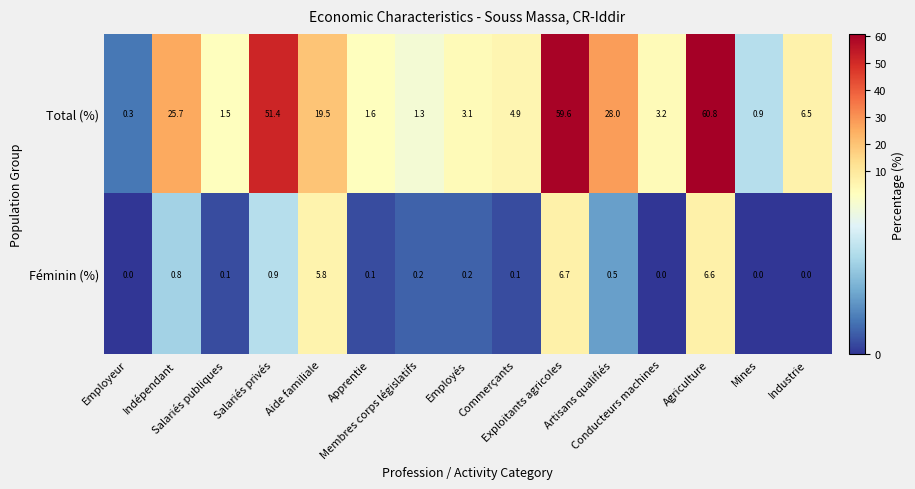

What is the difference between the second highest and minimum values in the Féminin (%) series?

6.6